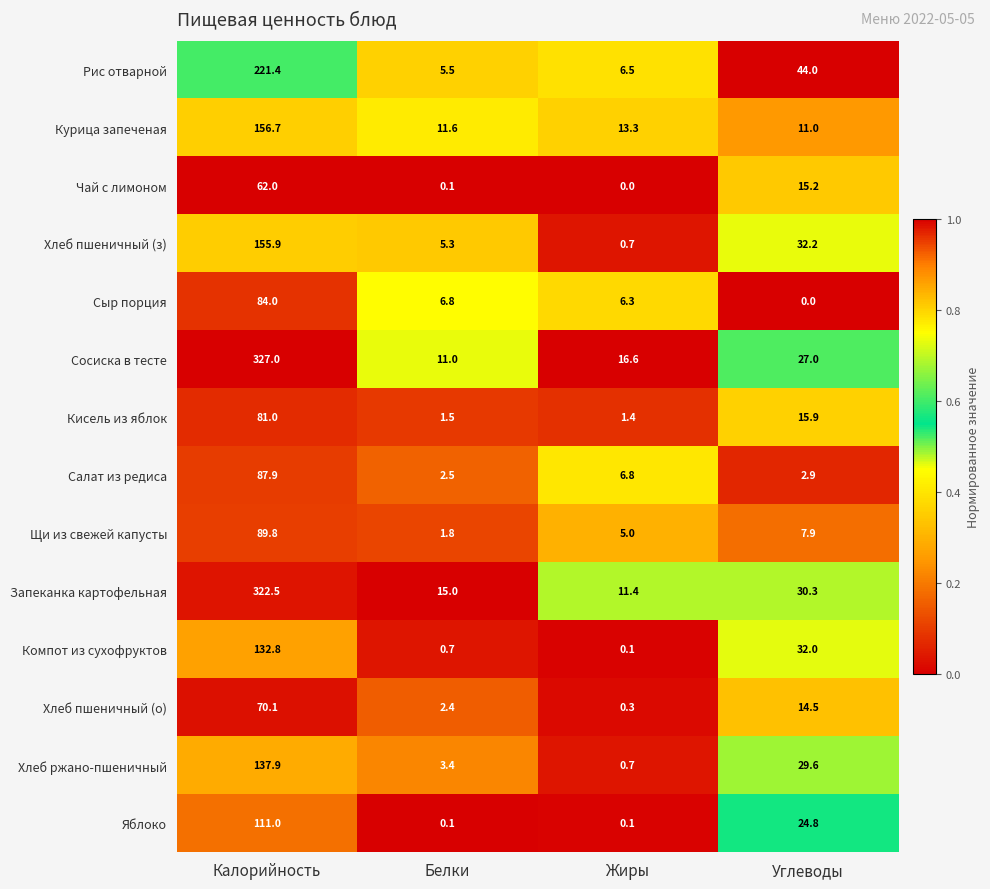

At how many categories does at least one series exceed 0?

4